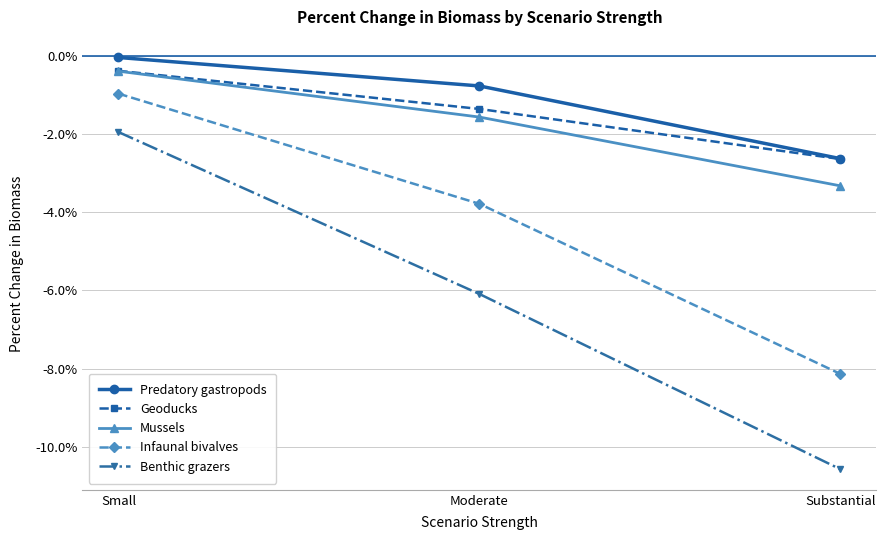

The value of Geoducks at Moderate is -1.9. True or false?

False